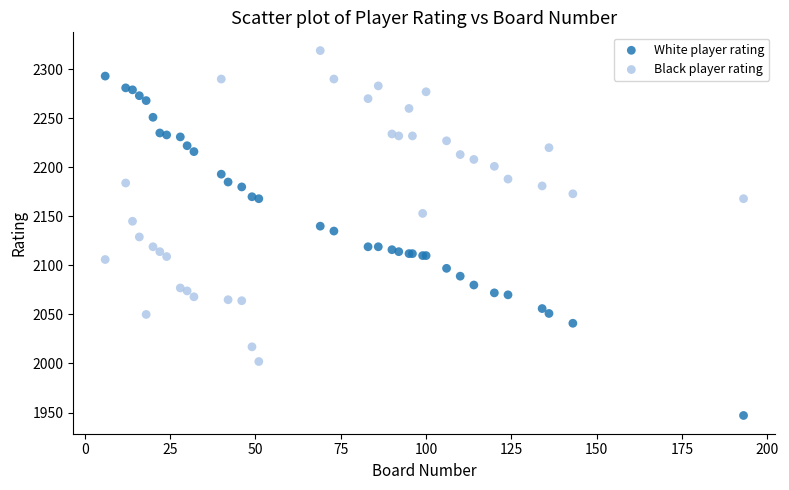

Which series has the largest Y range (max minus min)?

White player rating